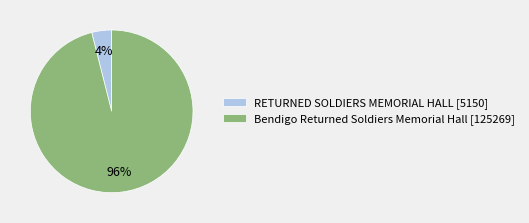

How many segments does this pie chart have?

2